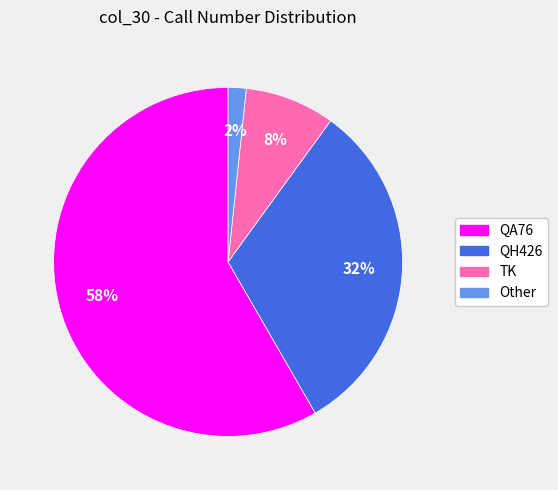

The QH426 slice represents 32% of the pie. True or false?

True